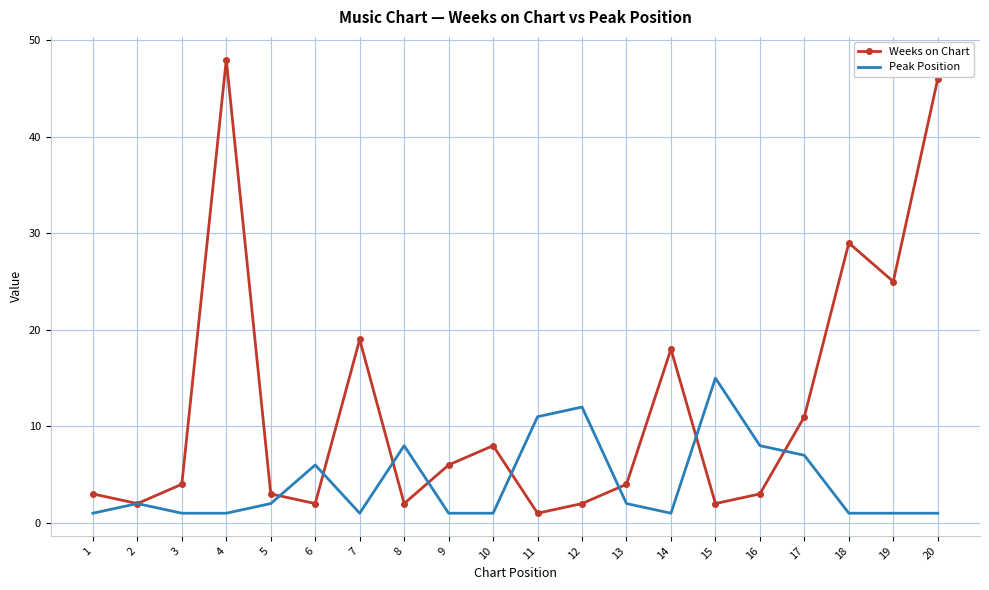

Reading right to left, what are all the values shown in this chart?

Weeks on Chart: 20=46	19=25	18=29	17=11	16=3	15=2	14=18	13=4	12=2	11=1	10=8	9=6	8=2	7=19	6=2	5=3	4=48	3=4	2=2	1=3
Peak Position: 20=1	19=1	18=1	17=7	16=8	15=15	14=1	13=2	12=12	11=11	10=1	9=1	8=8	7=1	6=6	5=2	4=1	3=1	2=2	1=1